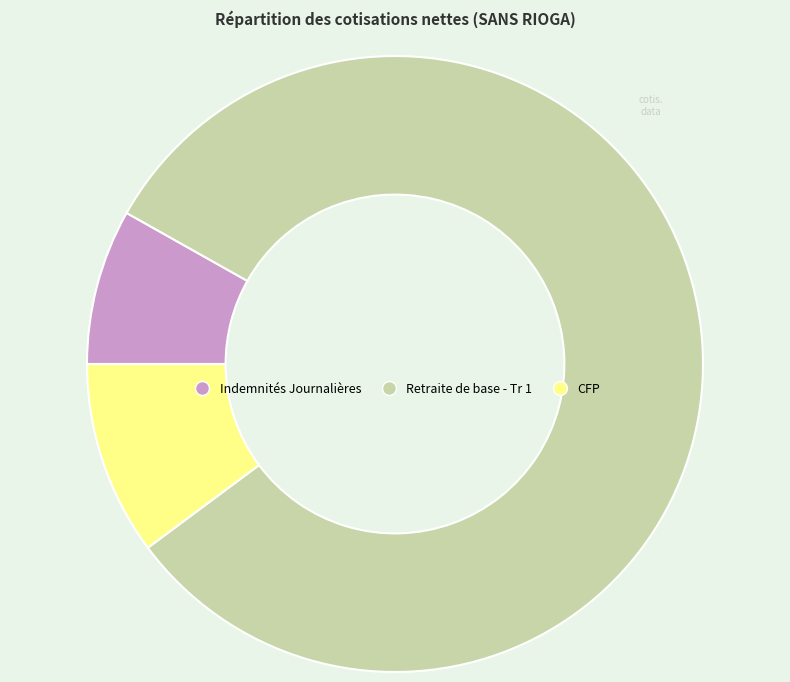

Does Retraite de base - Tr 1 represent more than half of the total?

Yes